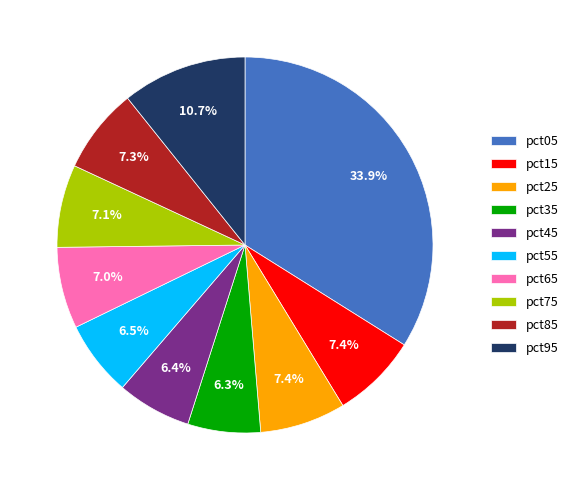

Is it true that pct45 is 6% of the pie?

True